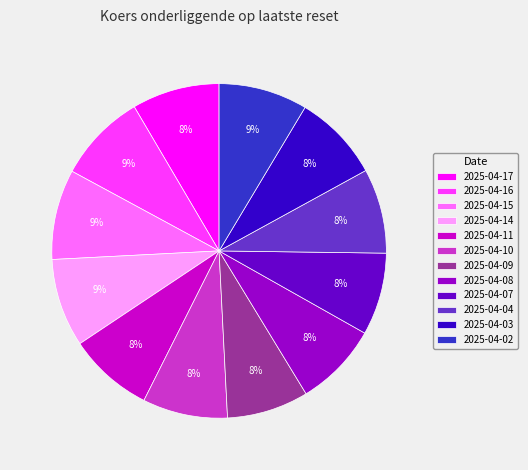

Approximately how many times larger is the value at 2025-04-11 compared to 2025-04-08?

1.0